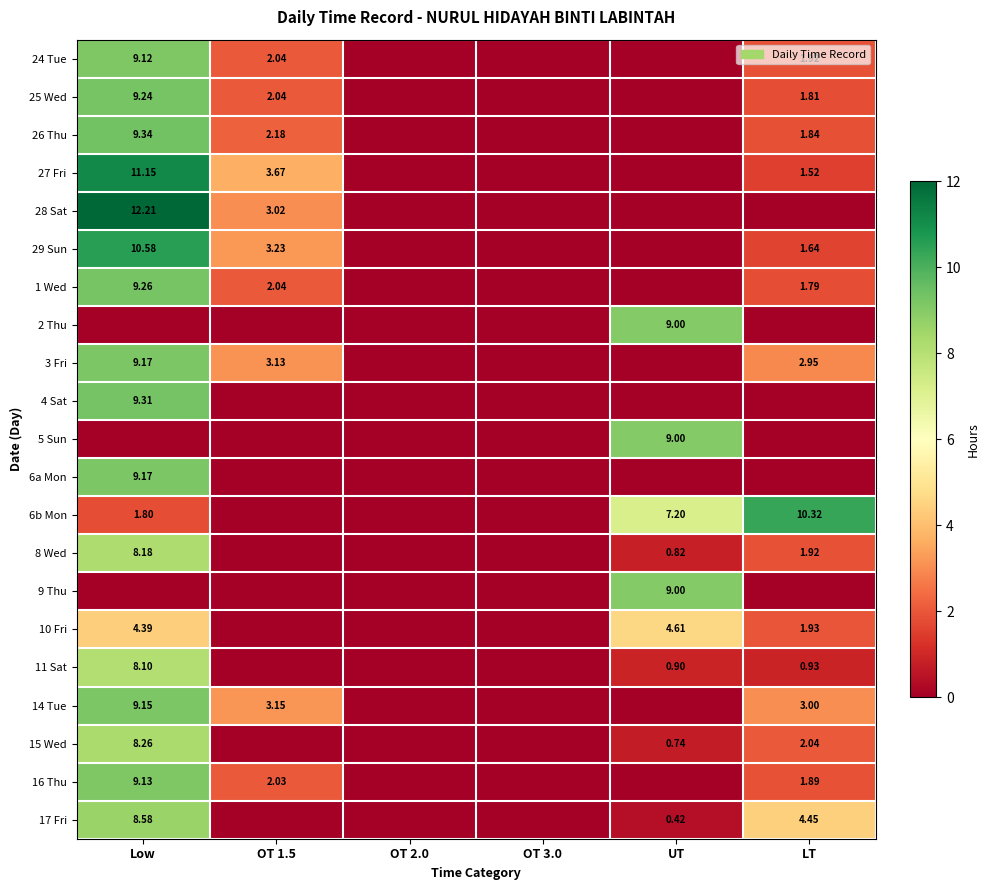

The value of 4 Sat at OT 2.0 is 0.0. True or false?

True